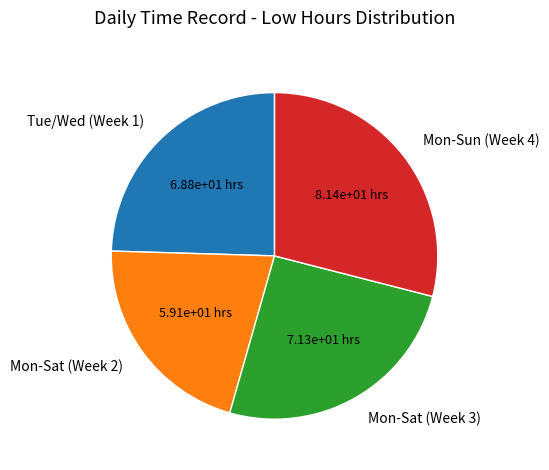

Approximately how many times larger is the value at Tue/Wed (Week 1) compared to Mon-Sat (Week 3)?

1.0